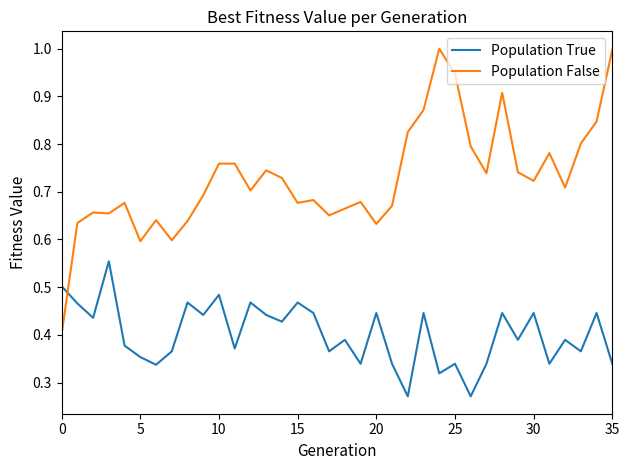

Which series has the largest total across all categories?

Population False